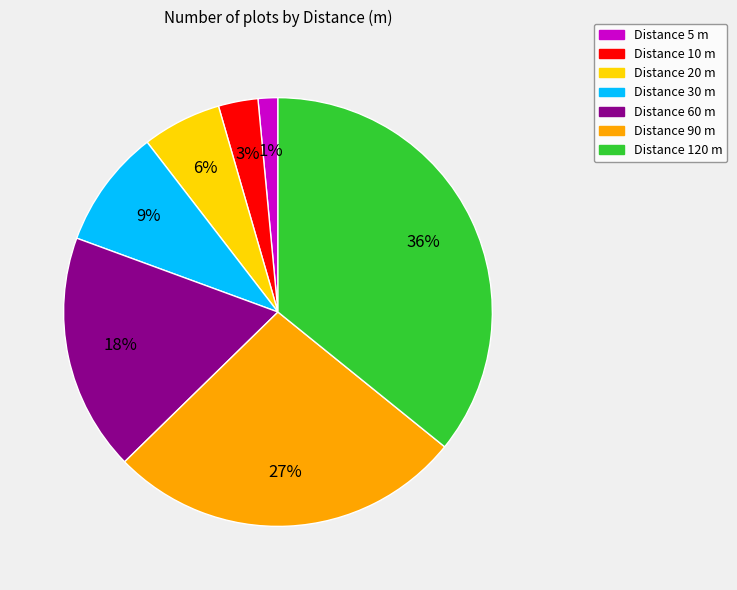

Is there a majority slice in this chart?

No